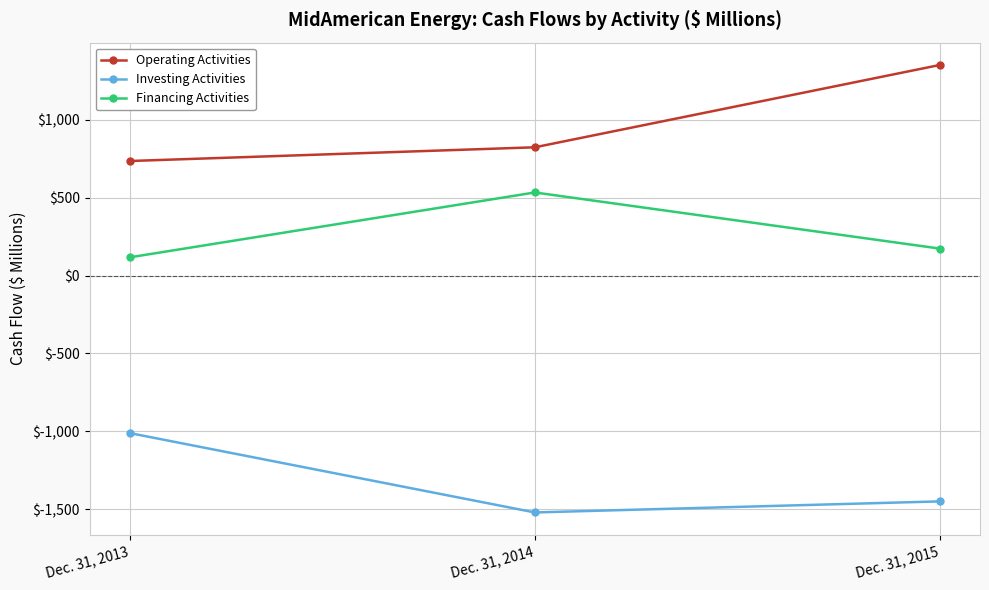

The value of Operating Activities at Dec. 31, 2014 is 300. True or false?

False